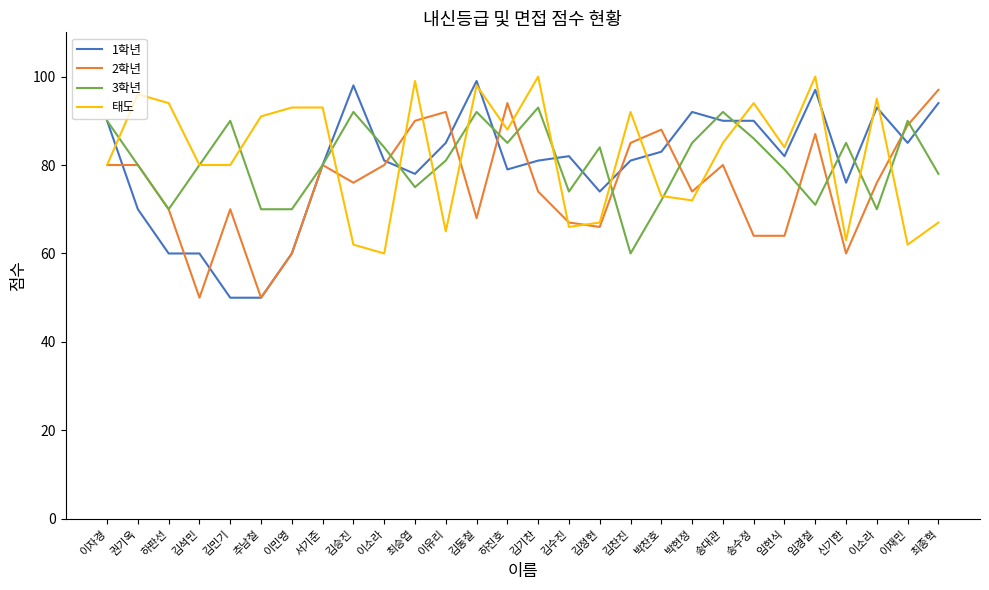

What is the smallest value displayed?

50